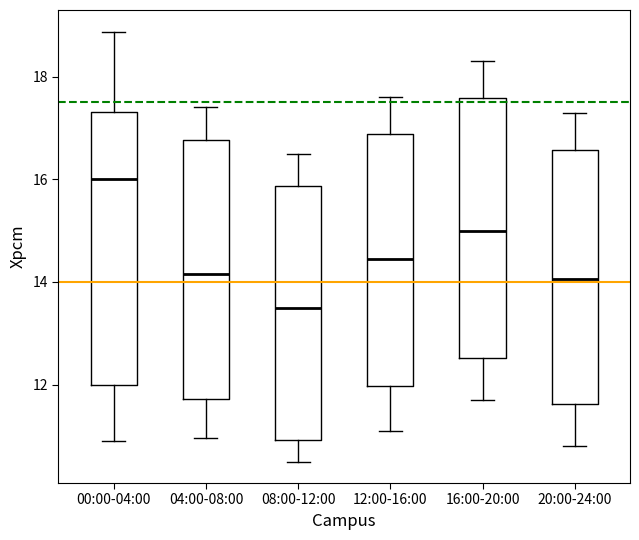

Comparing the boxes themselves (not the whiskers), which one is the tallest?

00:00-04:00